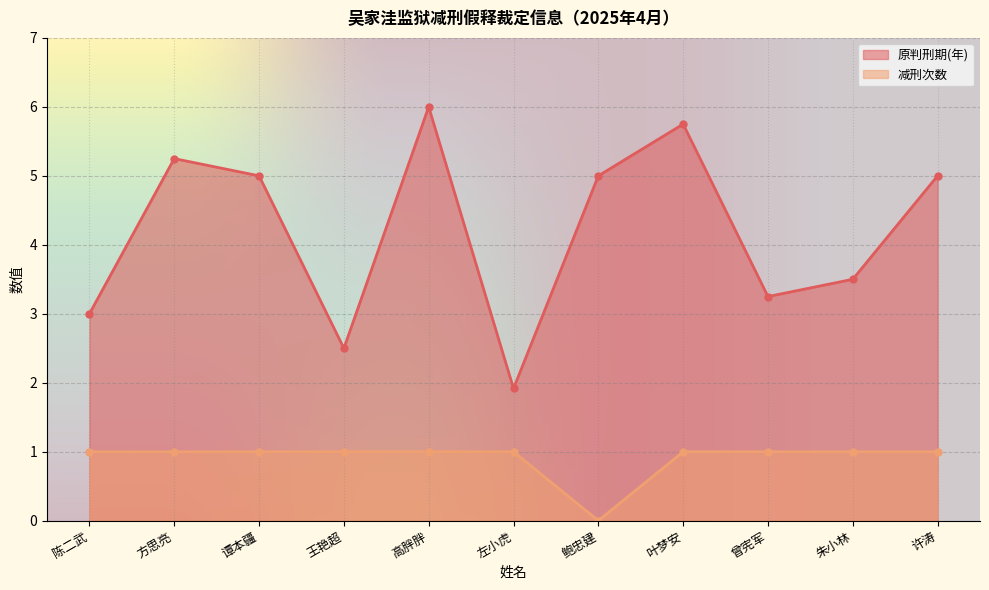

Is it true that 原判刑期(年) equals 5.9 at 朱小林?

False